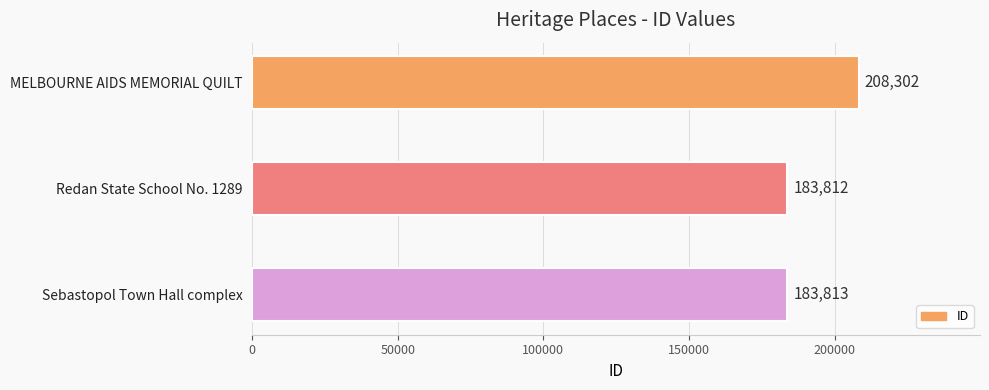

What is the difference between the maximum and minimum values?

24490